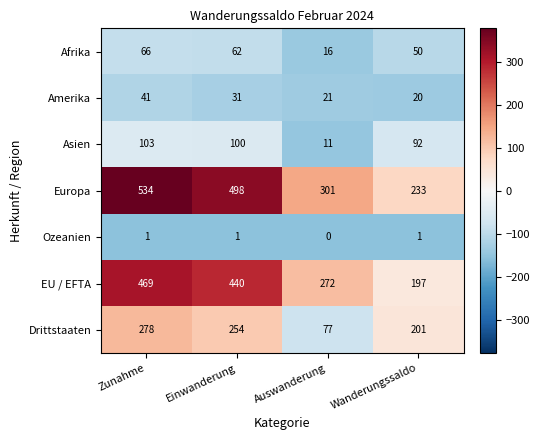

Reading left to right, what are all the values shown in this chart?

Afrika: Zunahme=66	Einwanderung=62	Auswanderung=16	Wanderungssaldo=50
Amerika: Zunahme=41	Einwanderung=31	Auswanderung=21	Wanderungssaldo=20
Asien: Zunahme=103	Einwanderung=100	Auswanderung=11	Wanderungssaldo=92
Europa: Zunahme=534	Einwanderung=498	Auswanderung=301	Wanderungssaldo=233
Ozeanien: Zunahme=1	Einwanderung=1	Auswanderung=0	Wanderungssaldo=1
EU / EFTA: Zunahme=469	Einwanderung=440	Auswanderung=272	Wanderungssaldo=197
Drittstaaten: Zunahme=278	Einwanderung=254	Auswanderung=77	Wanderungssaldo=201